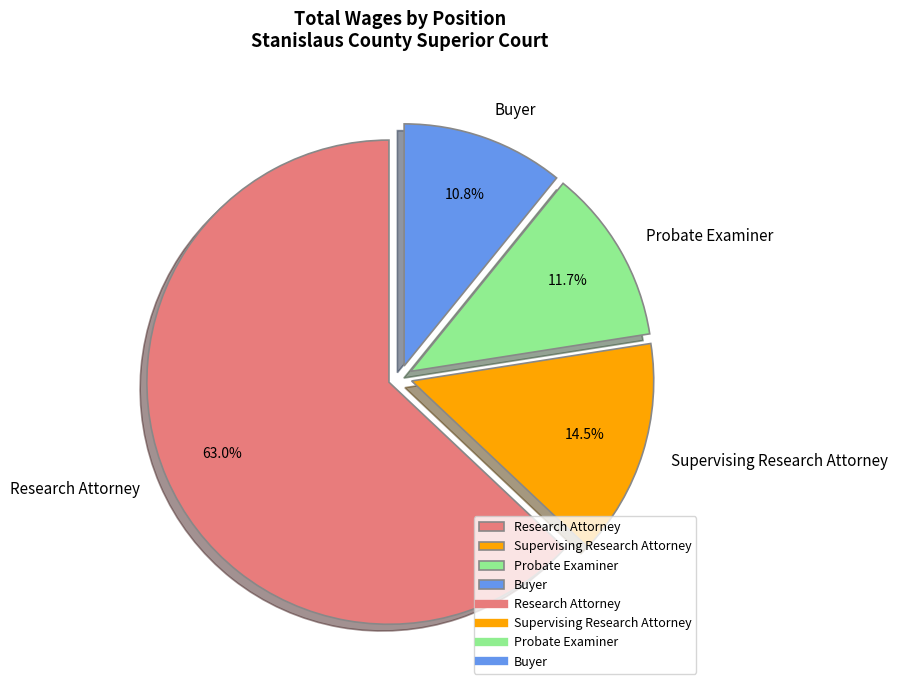

Is there a majority slice in this chart?

Yes